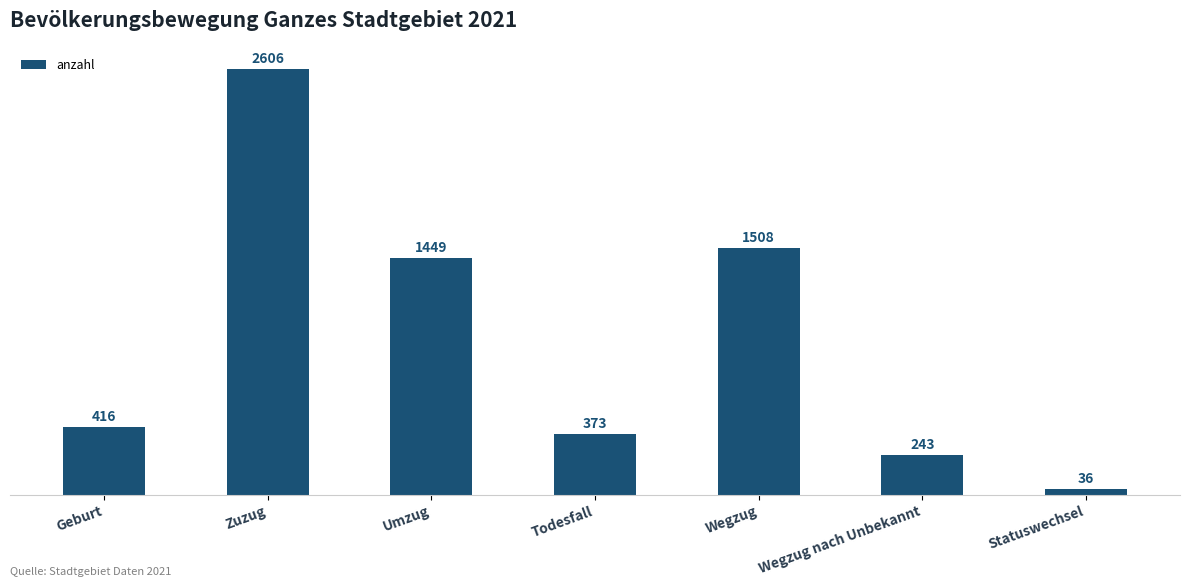

Read the value at Geburt, to the nearest 10.

420